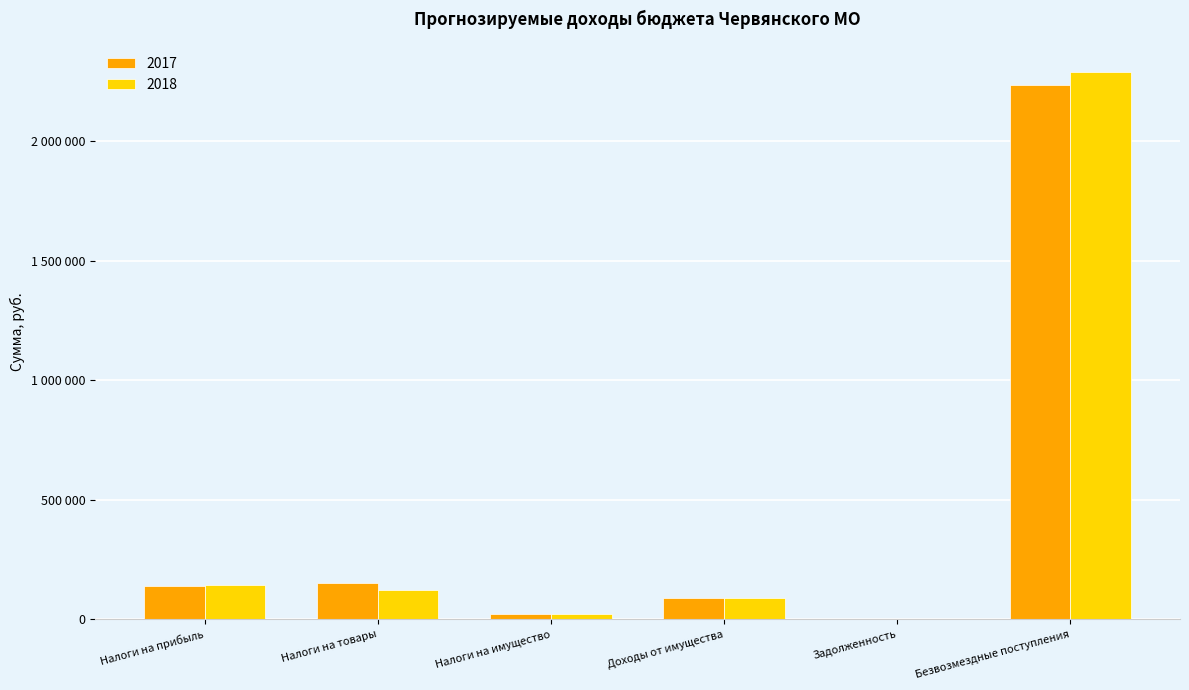

Is it true that 2018 equals -1006675 at Задолженность?

False